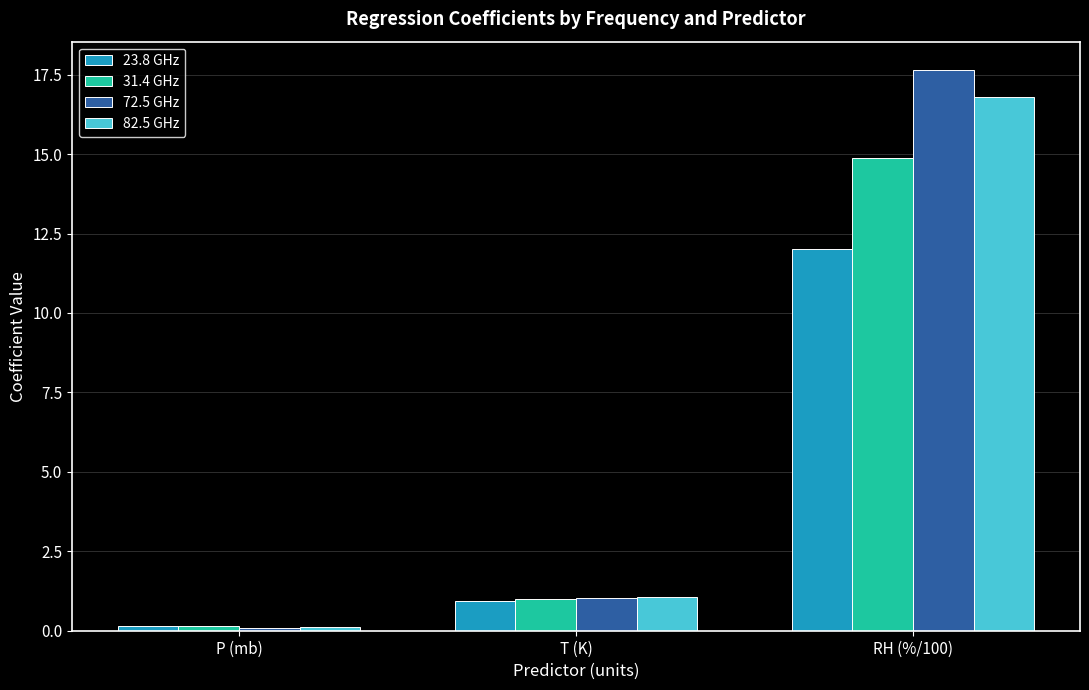

Which series has the widest spread of values?

72.5 GHz